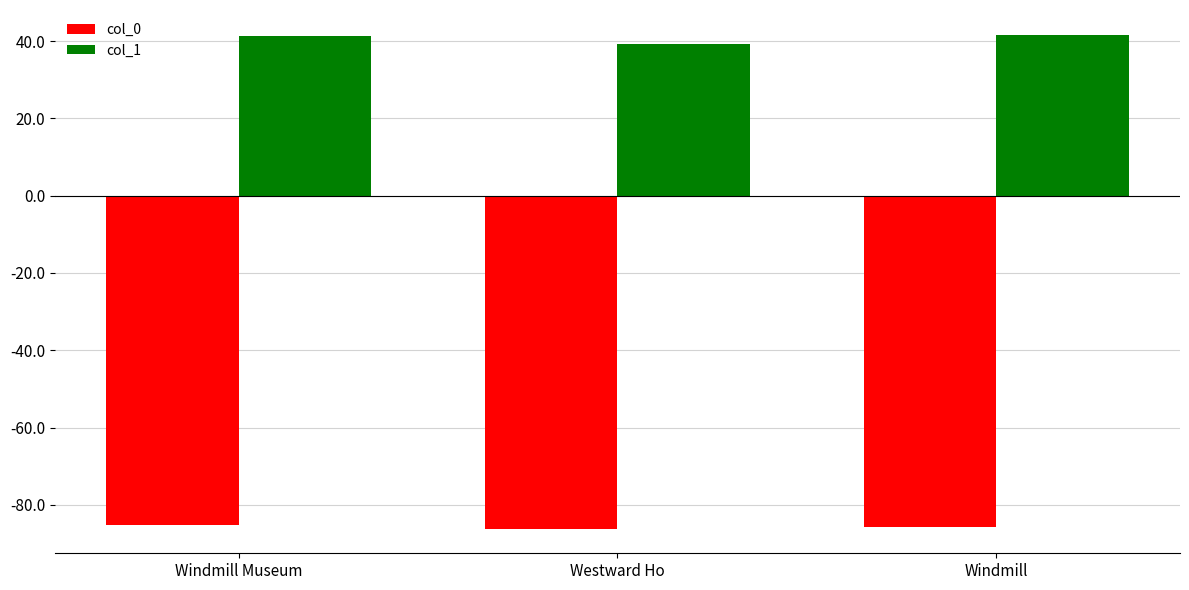

The value of col_0 at Windmill is -23.6. True or false?

False